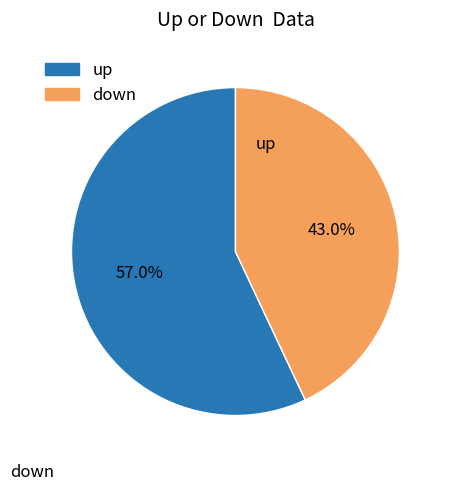

Is there any slice that represents more than half of the pie?

Yes